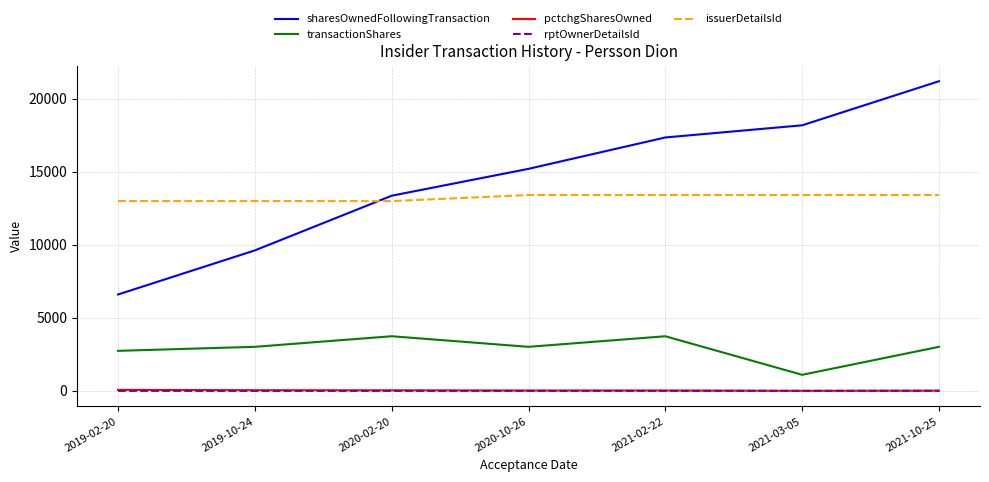

What is the approximate value of sharesOwnedFollowingTransaction at 2021-03-05, to the nearest 100?

18200